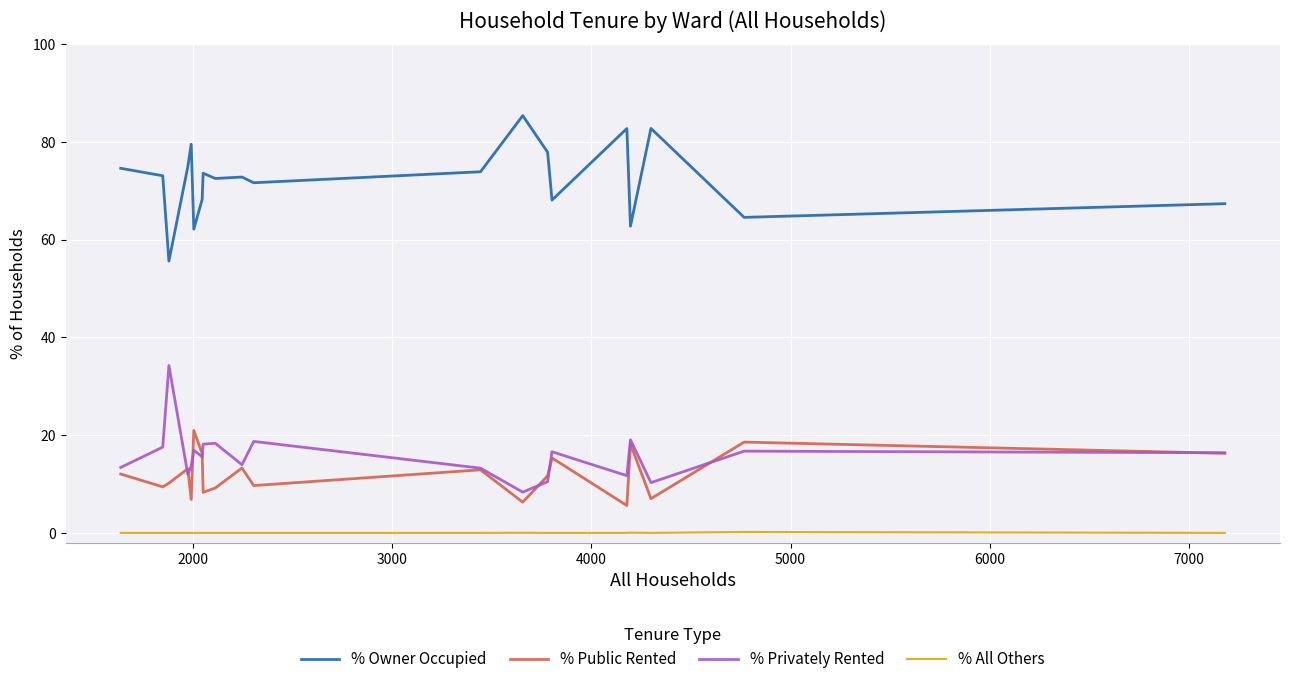

How many interior local valleys does the % Public Rented series have?

7